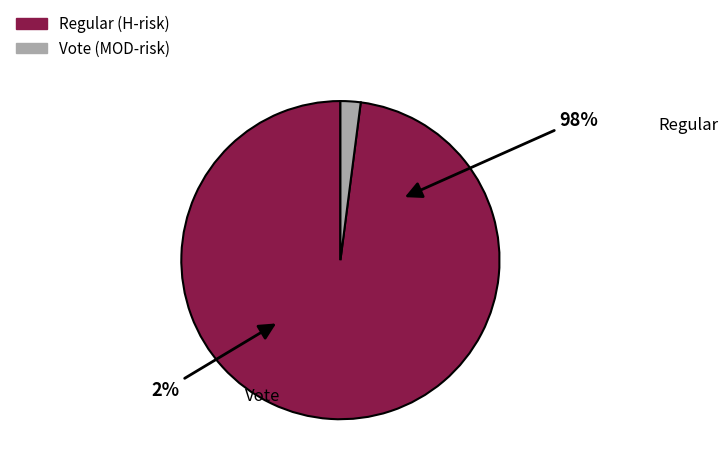

Is there a majority slice in this chart?

Yes